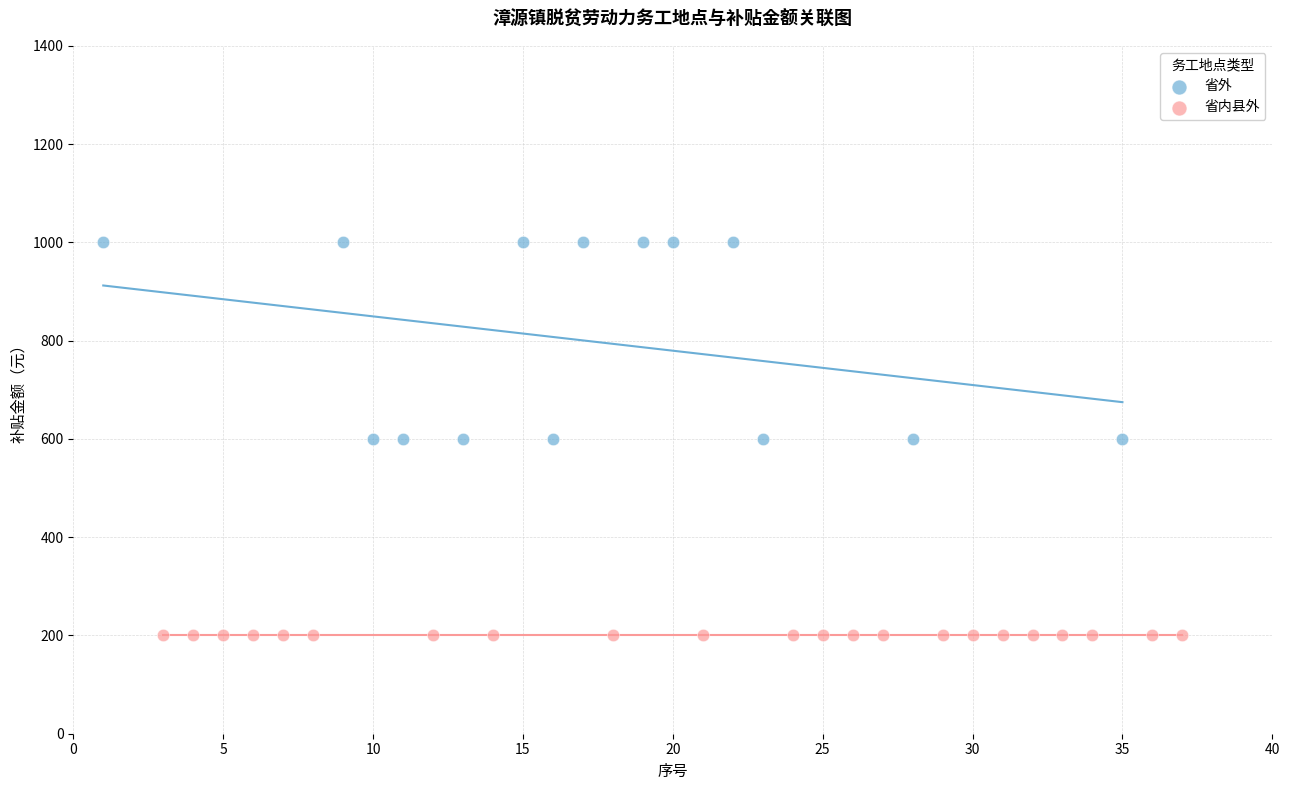

Which series contains the highest Y value?

省外